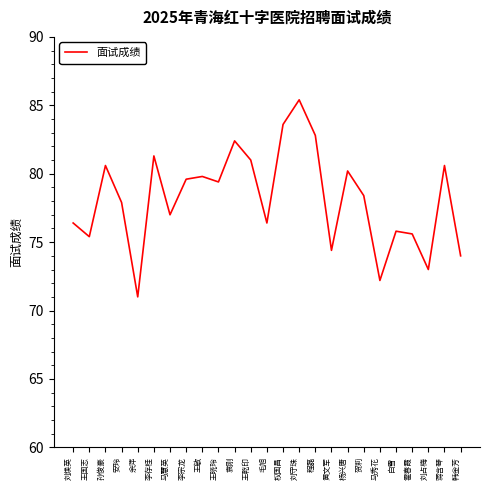

What position from the left is 马秀花?

20